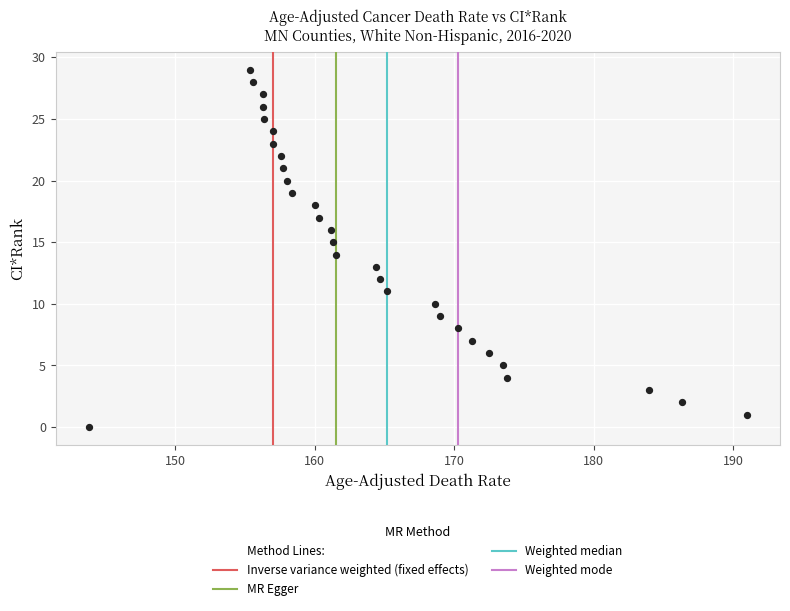

What is the range of Y values (max minus min)?

29